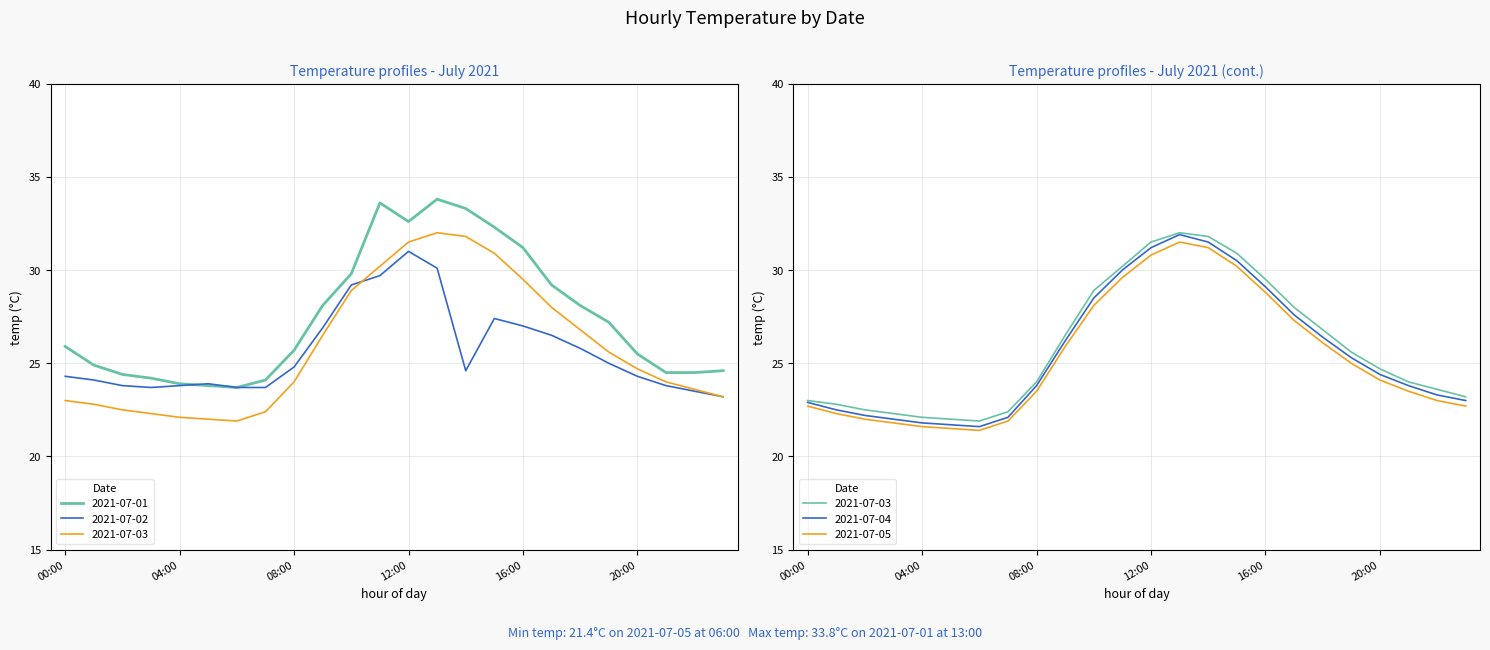

Which category has the highest value in the 2021-07-02 series?

12:00